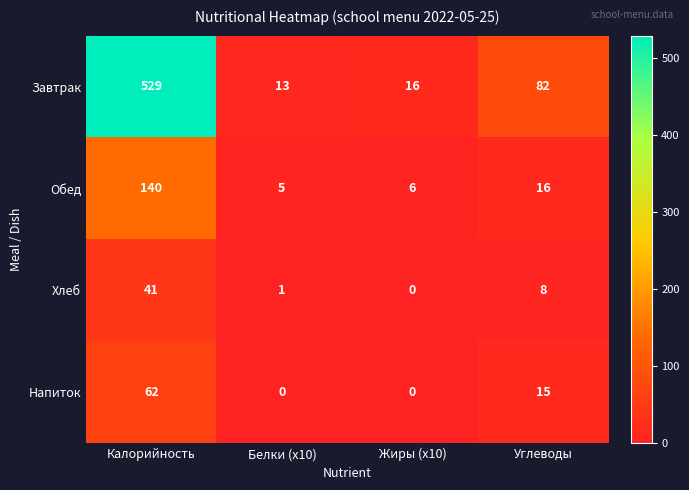

What is the difference between the maximum and second lowest values in the Завтрак series?

513